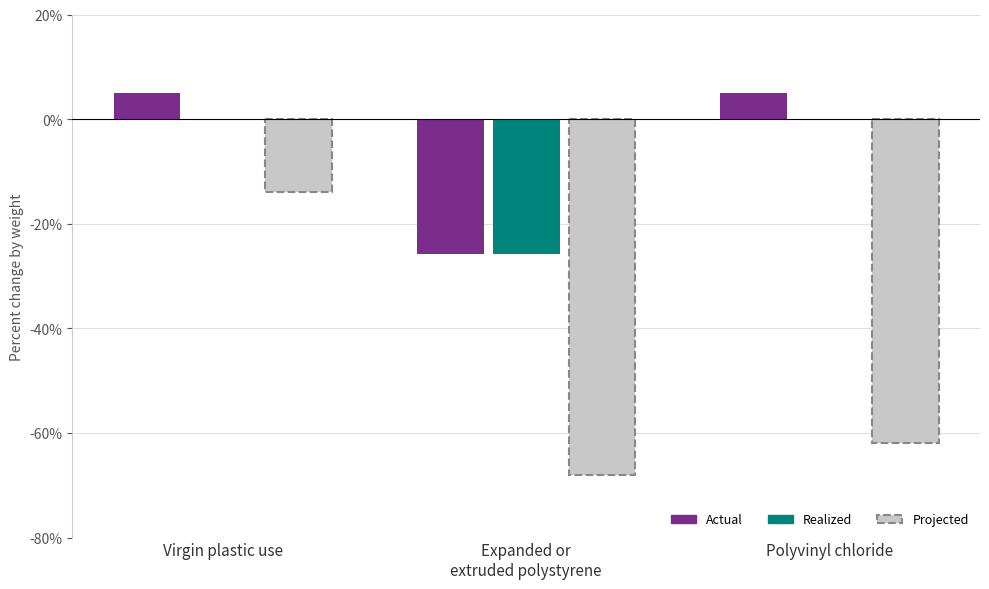

How many series are shown in this chart?

3